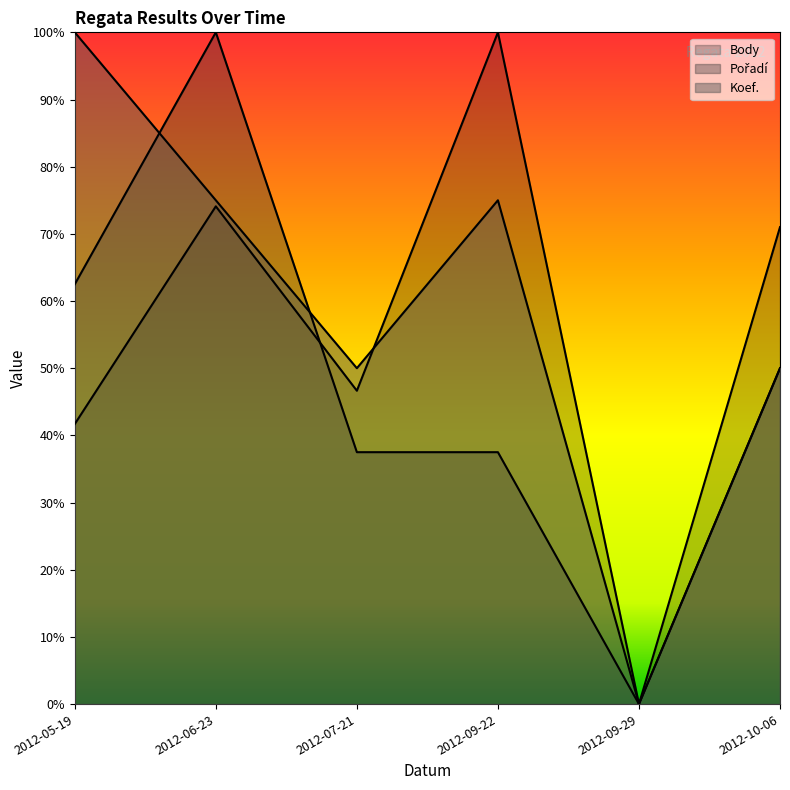

Where is Body nearest to the value 50?

2012-07-21